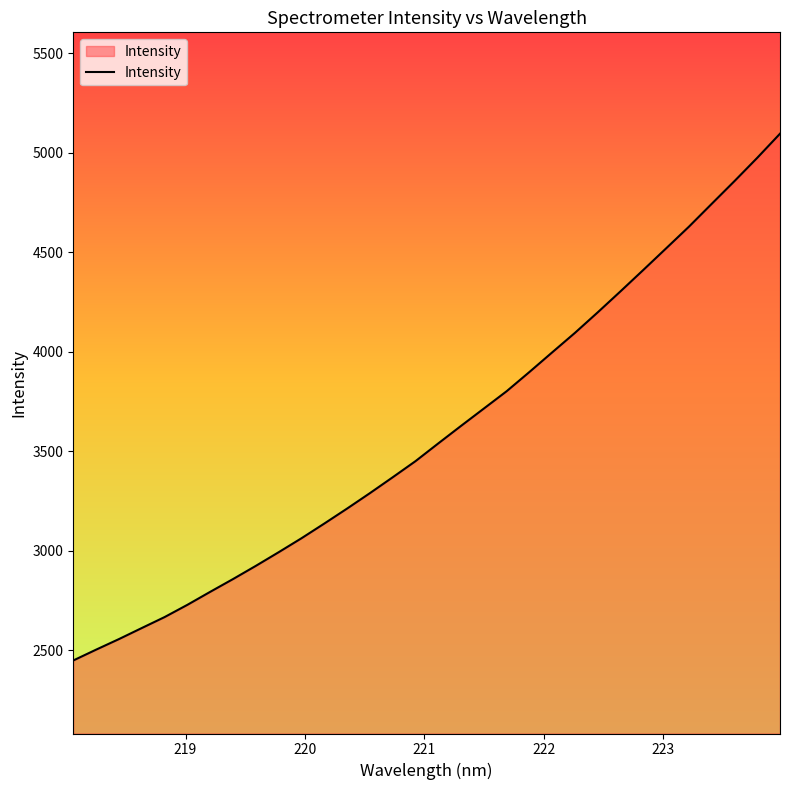

What is the difference between the maximum and minimum values?

2648.5